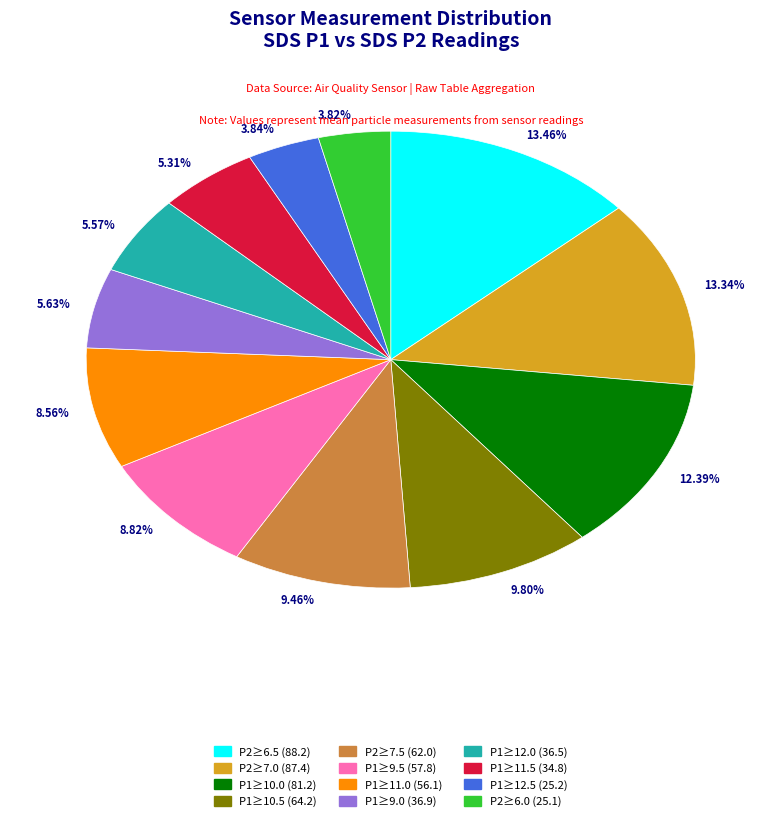

What is the ratio of the value at 8.56% to the value at 9.80%?

0.9